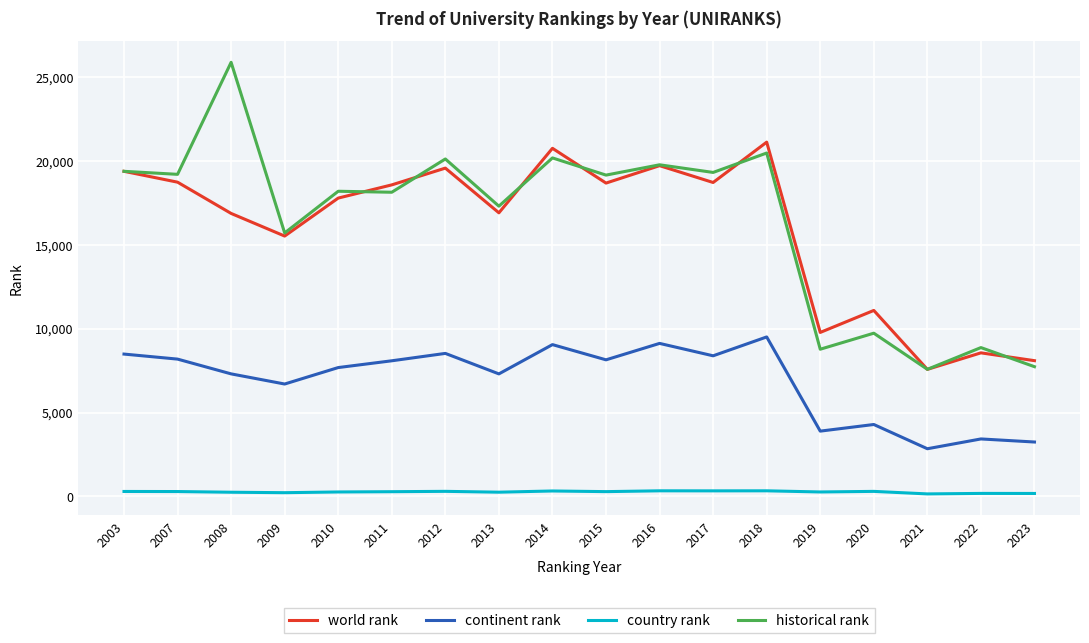

What is the minimum value for country rank?

150.0